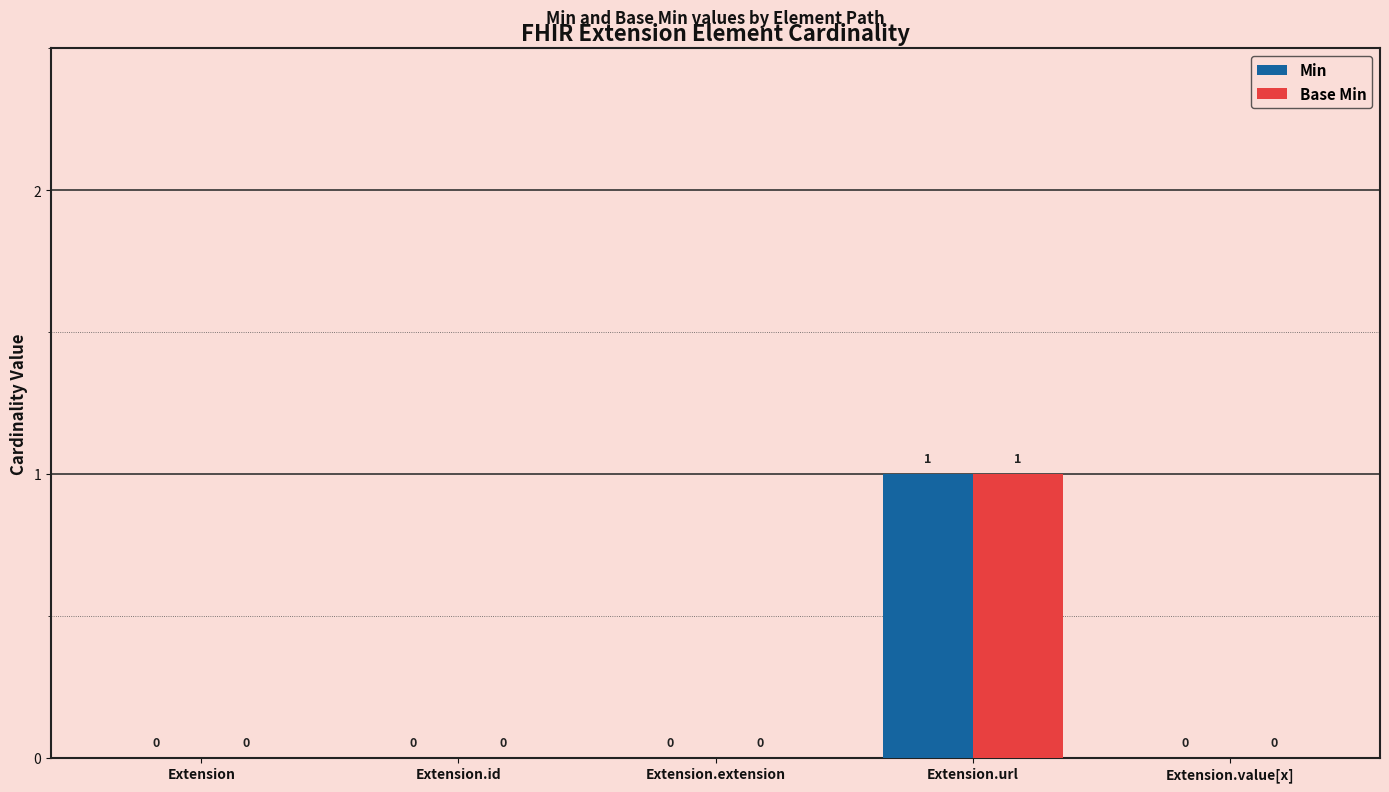

At which category is the sum across all series the highest?

Extension.url